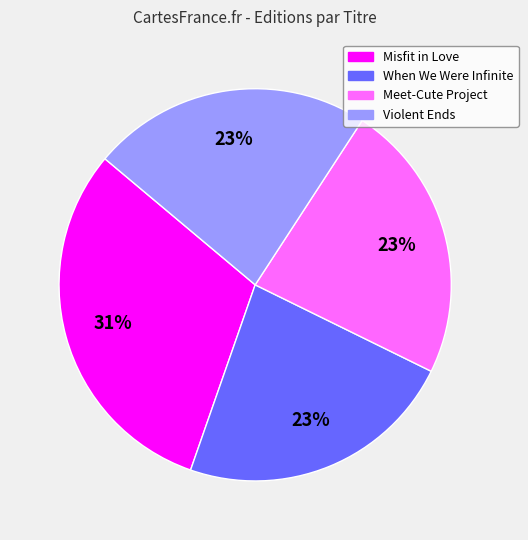

To the nearest percent, what percentage of the pie is Misfit in Love?

31%